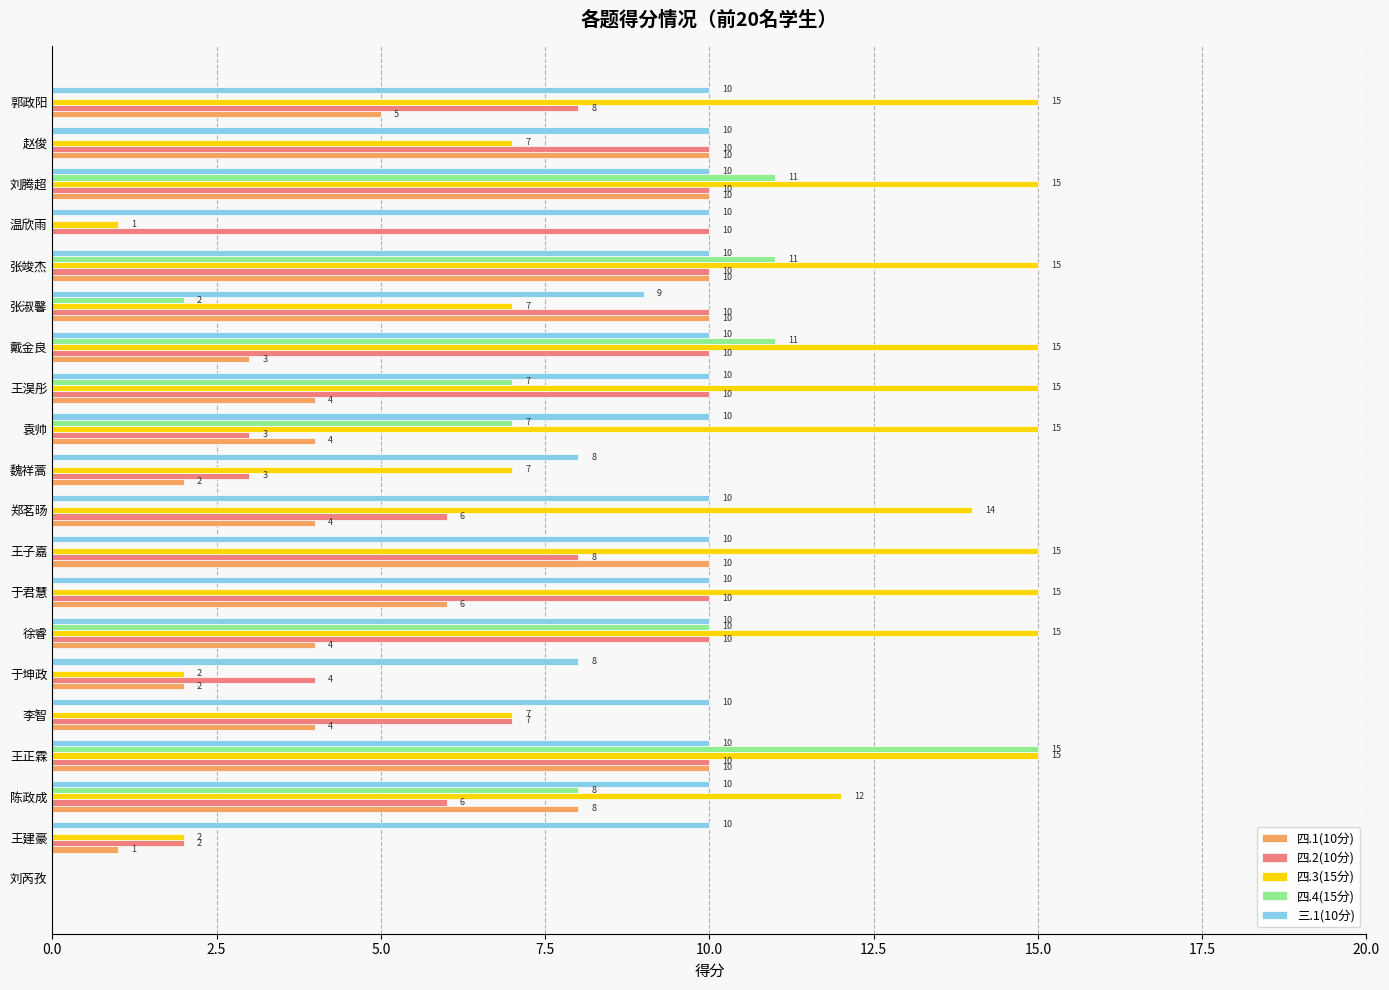

The value of 四.1(10分) at 王建豪 is 1. True or false?

True